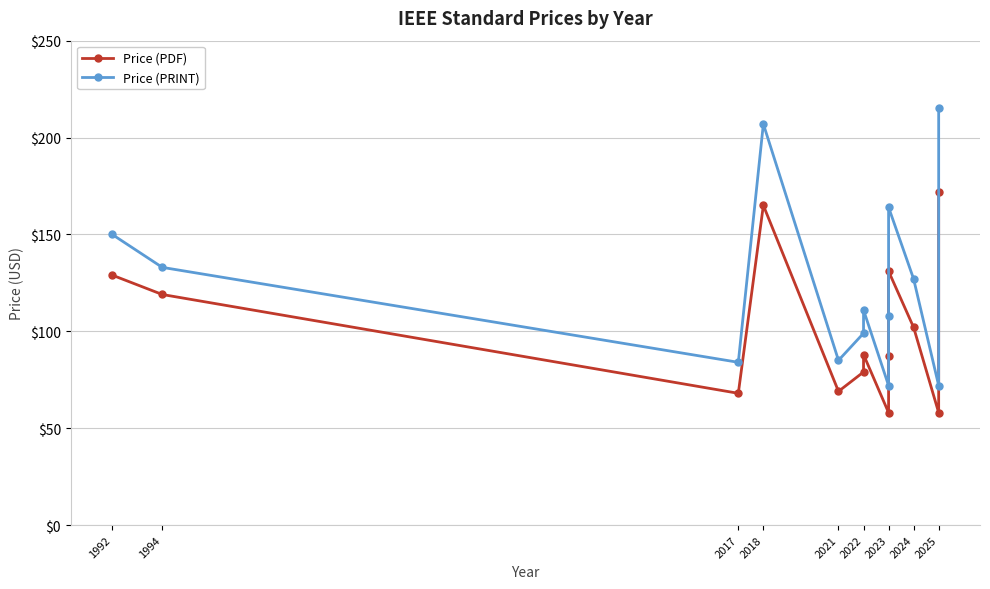

What is the total value across all series at 1992?

279